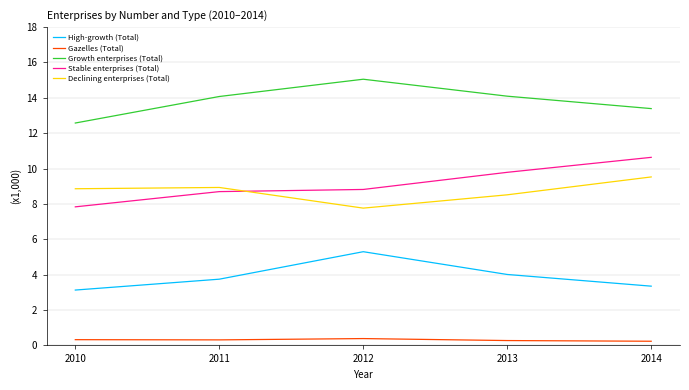

What is the sum of all Stable enterprises (Total) values?

45.8